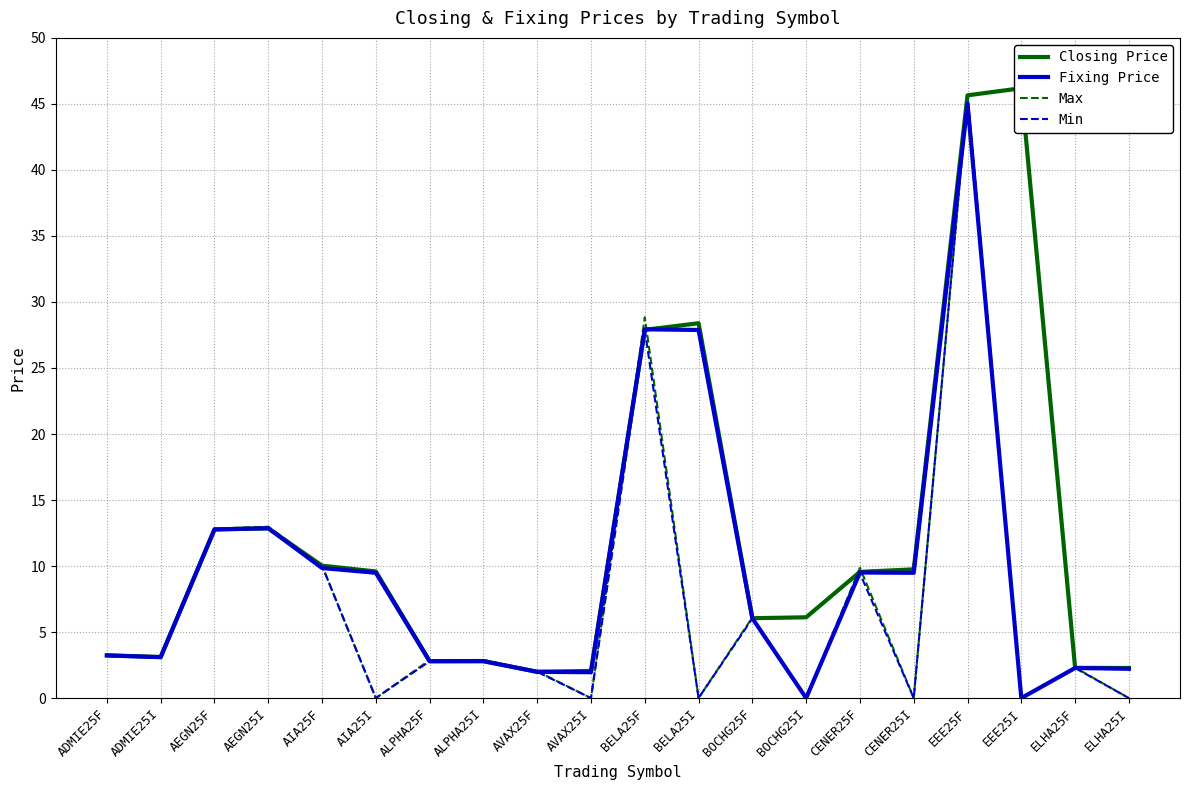

At which category is the sum across all series the highest?

EEE25F